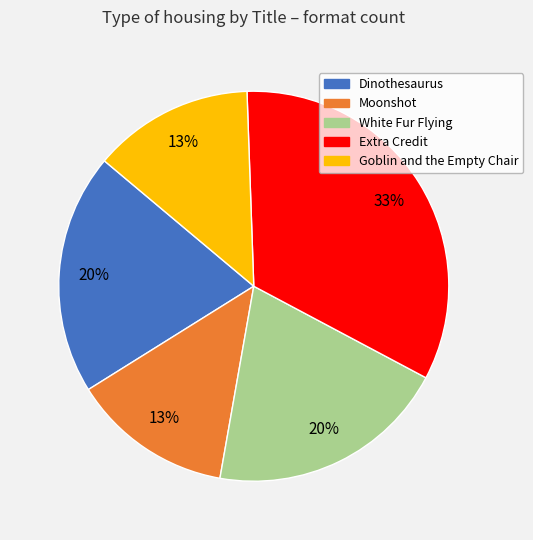

To the nearest percent, what is the average slice percentage?

20%